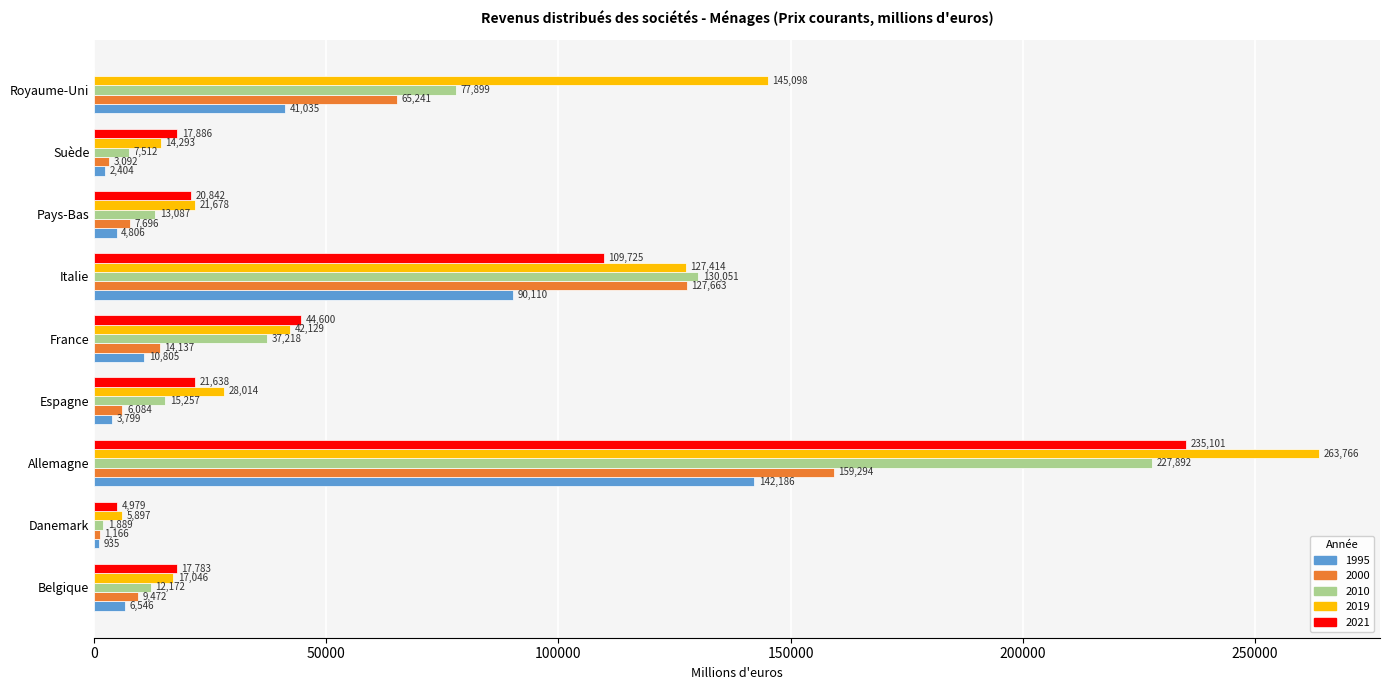

Which label corresponds to the largest value in the chart?

Allemagne